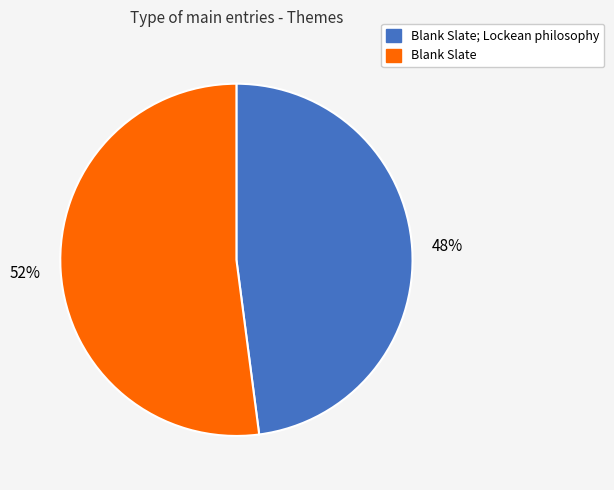

Which slice is the largest?

Blank Slate